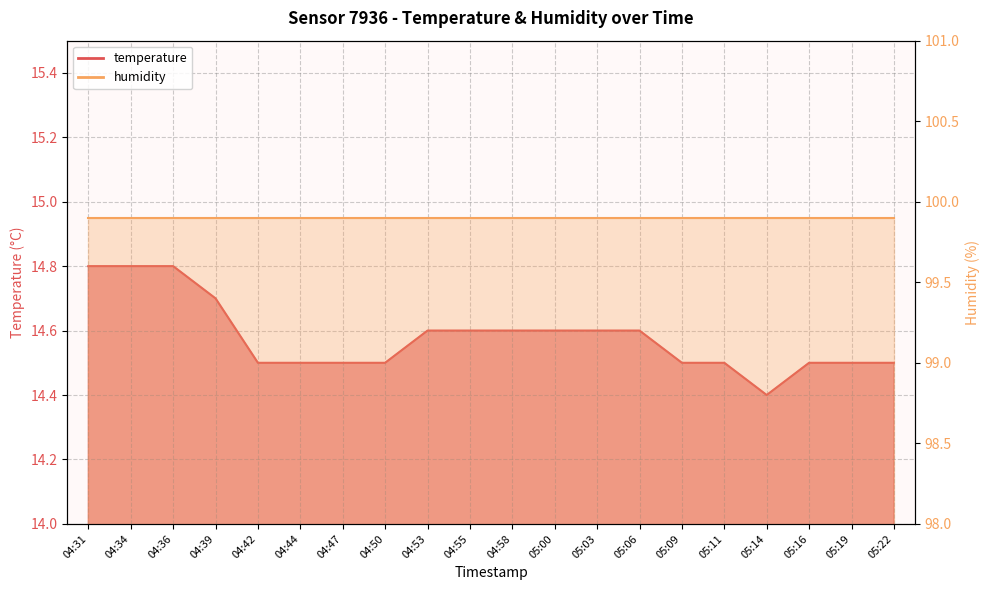

Where is the data nearest to the value 14?

05:14